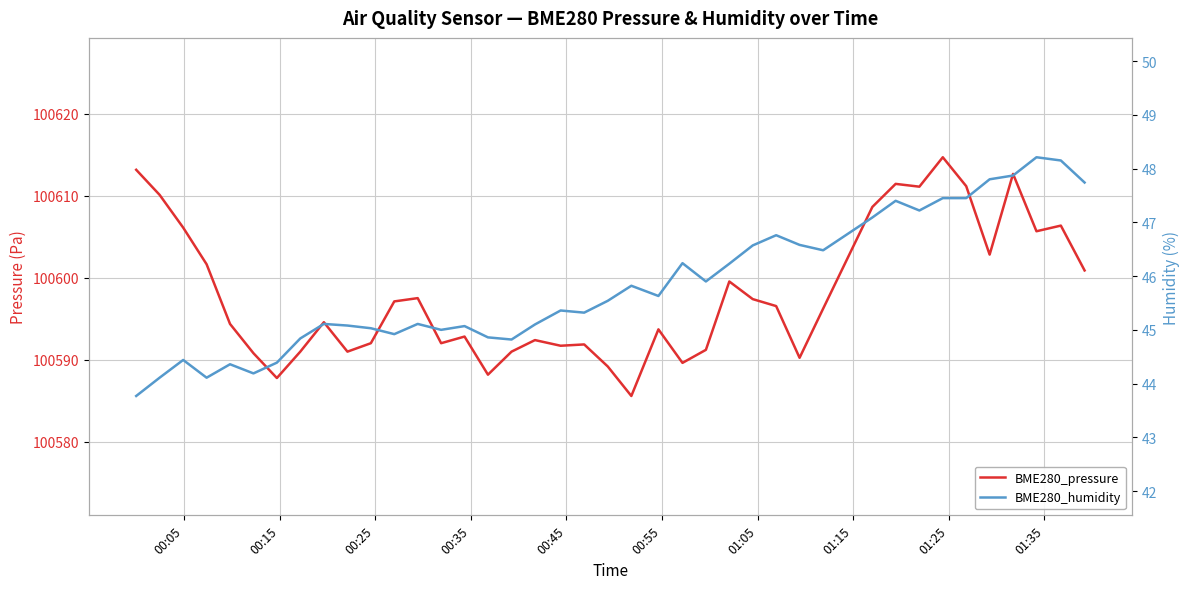

How many distinct data groups are displayed?

2